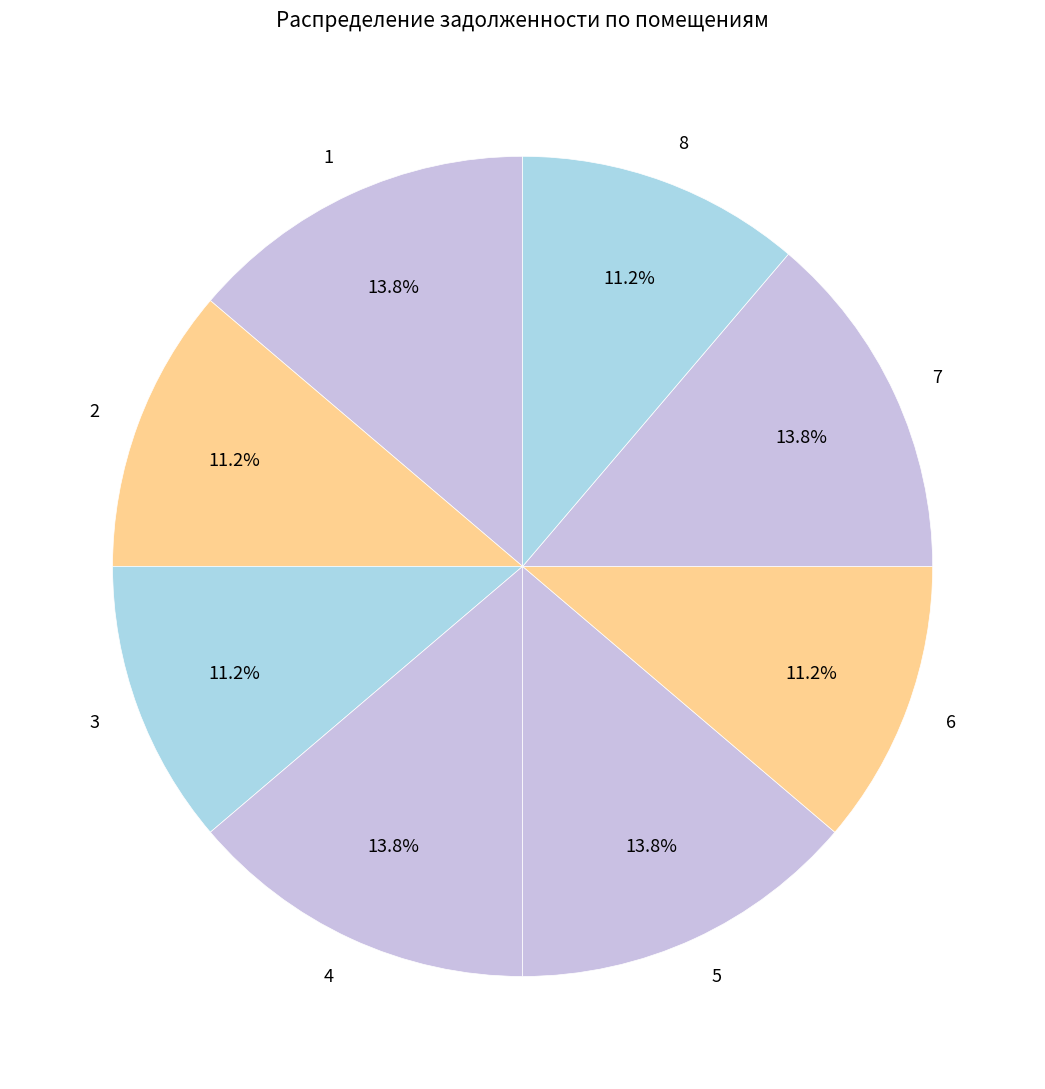

Which has a higher value, 3 or 7?

7